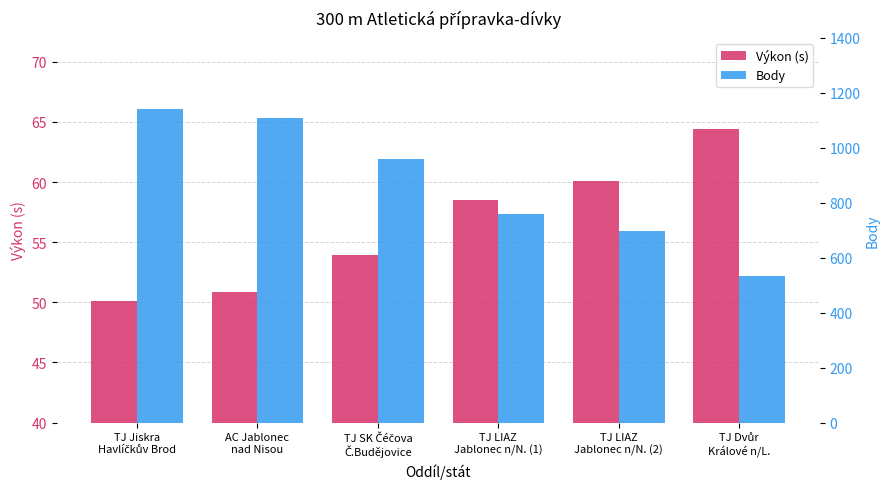

Between TJ Jiskra
Havlíčkův Brod and TJ LIAZ
Jablonec n/N. (2), which is larger?

TJ LIAZ
Jablonec n/N. (2)